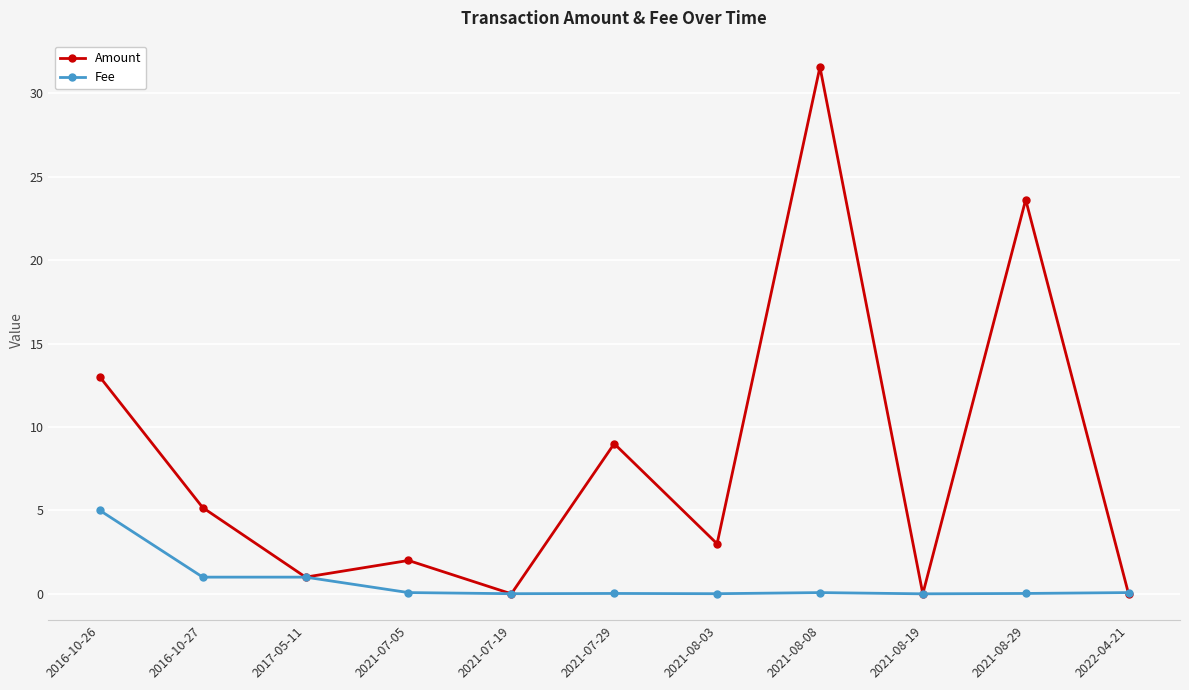

Which category has the highest value across all series?

2021-08-08